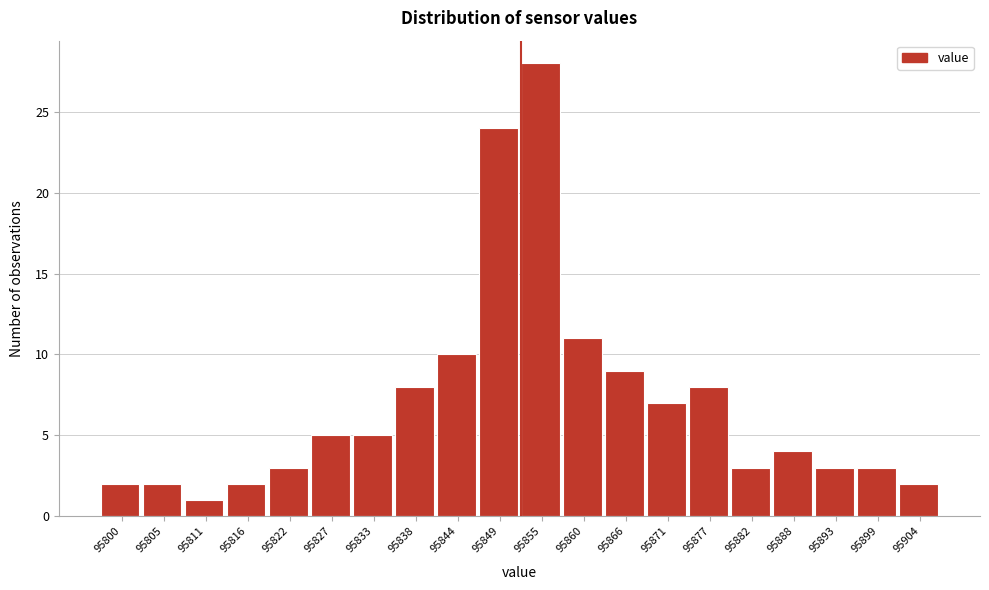

Reading left to right, list all the values displayed in this chart.

2	2	1	2	3	5	5	8	10	24	28	11	9	7	8	3	4	3	3	2